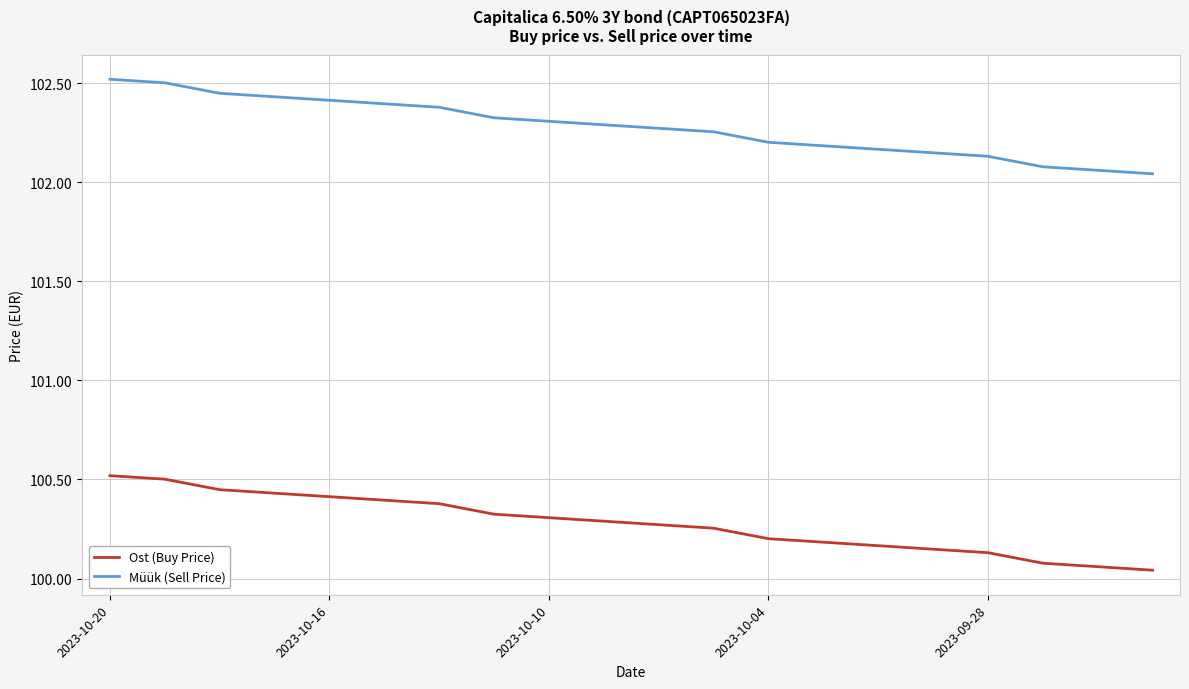

What are all the series names shown in the legend?

Ost (Buy Price), Müük (Sell Price)